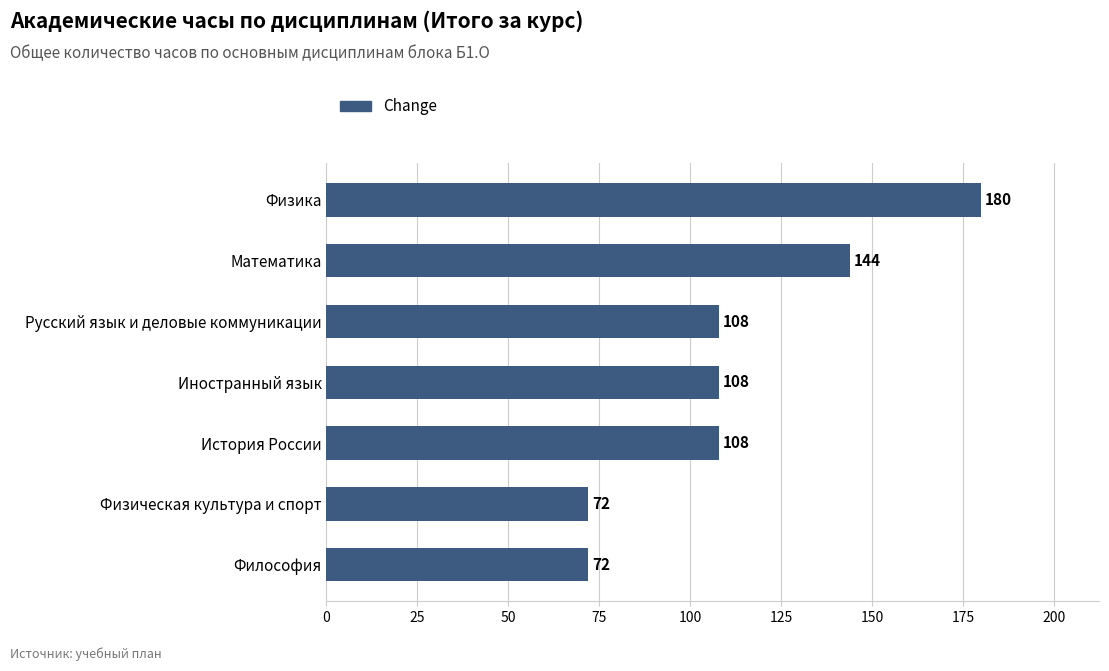

Reading bottom to top, list all the values displayed in this chart.

Философия=72	Физическая культура и спорт=72	История России=108	Иностранный язык=108	Русский язык и деловые коммуникации=108	Математика=144	Физика=180